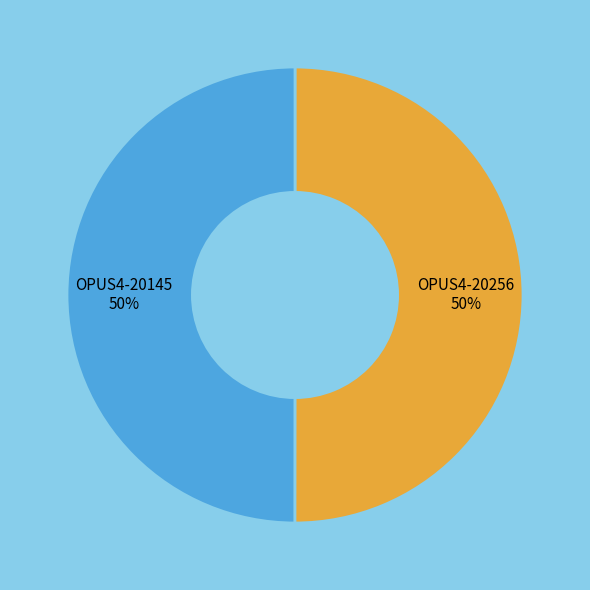

How many slices are in this pie chart?

2